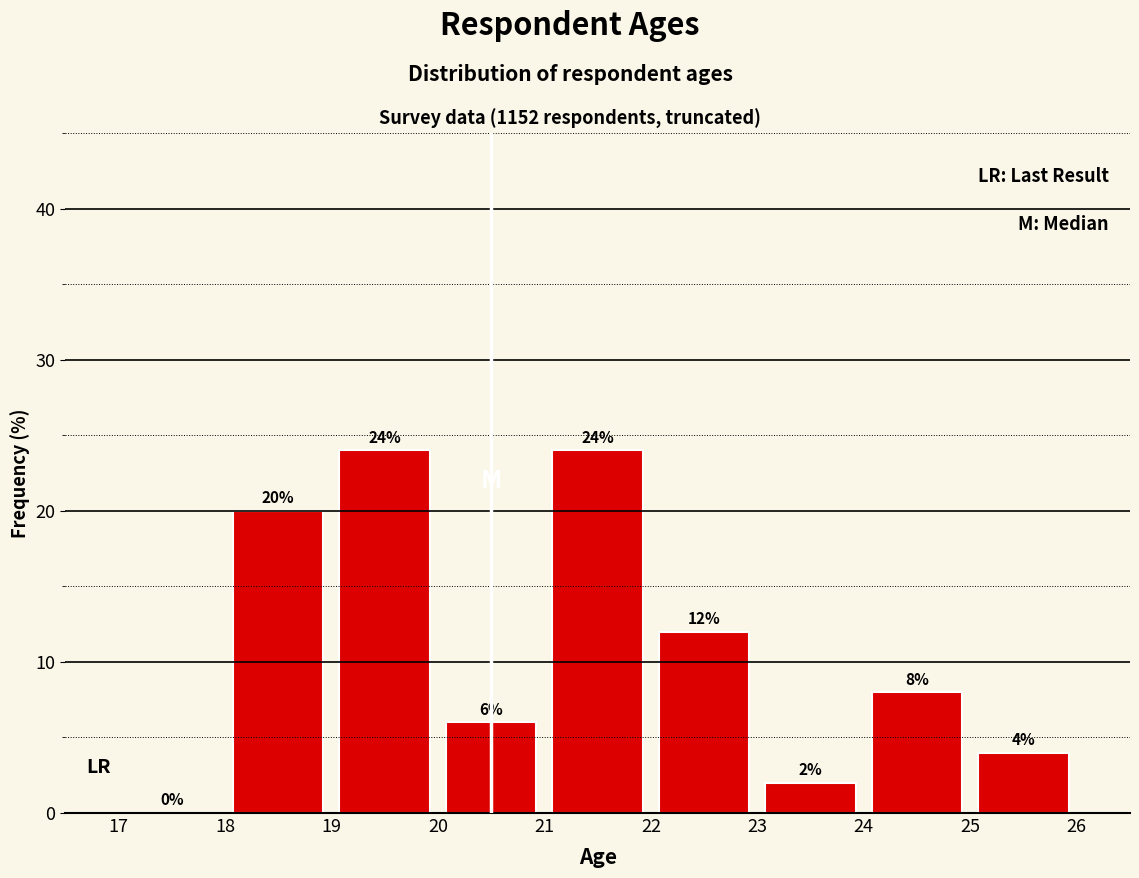

Reading left to right, transcribe this chart: for each bar, give the range it covers on the x-axis and its height.

17 to 18: 0
18 to 19: 20
19 to 20: 24
20 to 21: 6
21 to 22: 24
22 to 23: 12
23 to 24: 2
24 to 25: 8
25 to 26: 4